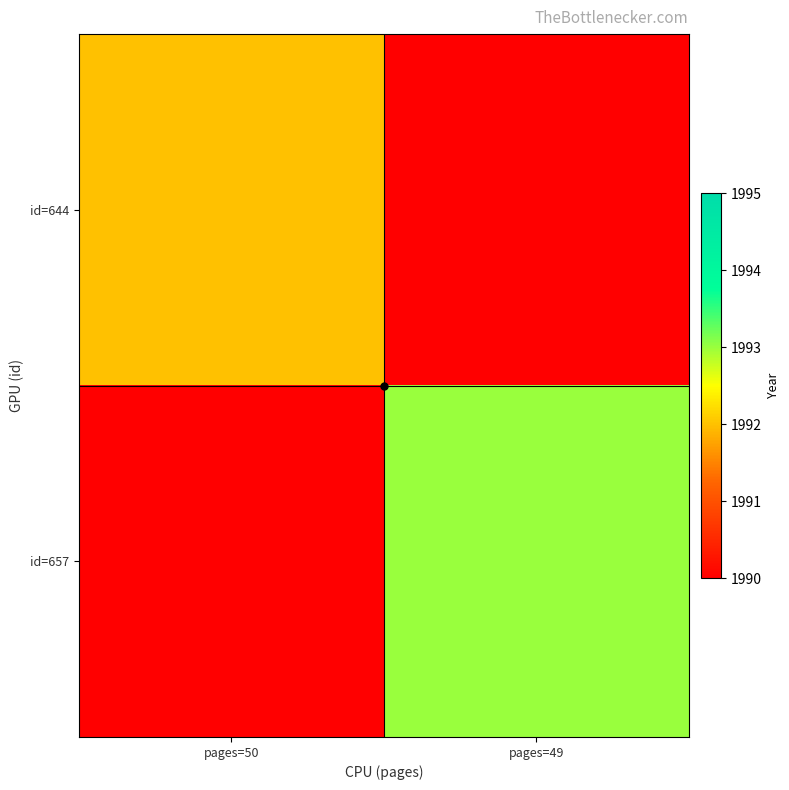

Rank the series by their maximum value, from lowest to highest.

id=644, id=657